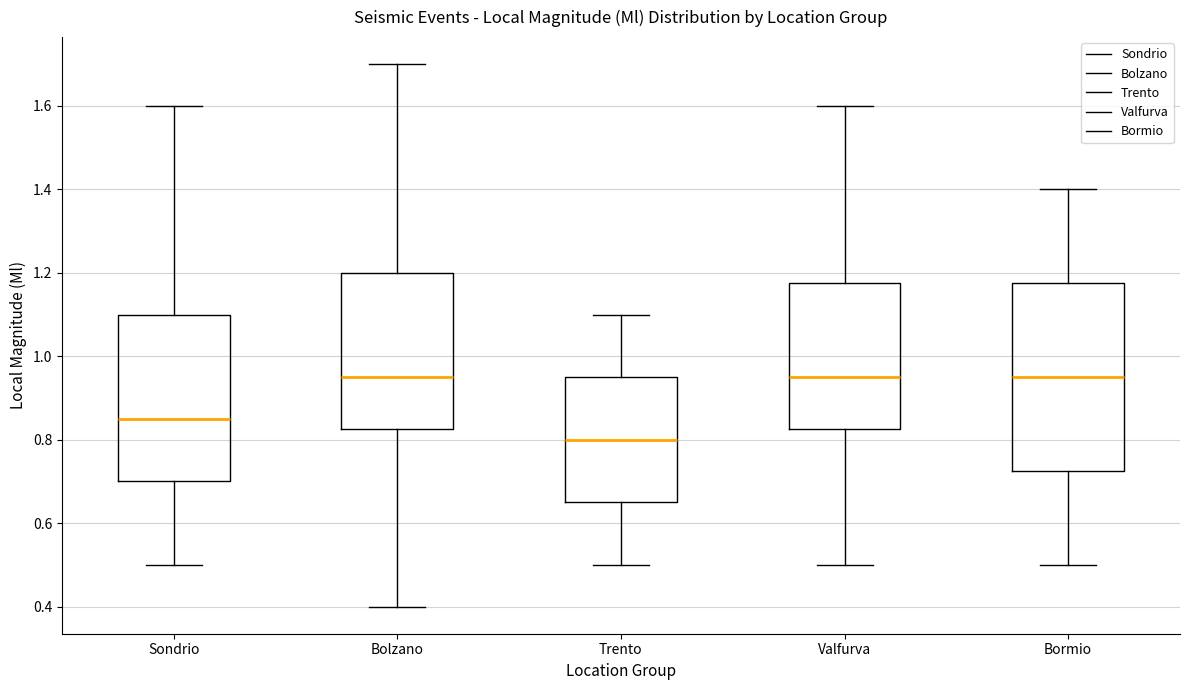

Reading left to right, read every box against the y-axis: the position of its median line, the range the box covers, and the ends of its whiskers. The values are not printed on the chart, so give them approximately, as read against the axis.

Sondrio: median 0.86, box 0.70 to 1.10, whiskers 0.50 to 1.60
Bolzano: median 0.96, box 0.82 to 1.20, whiskers 0.40 to 1.70
Trento: median 0.80, box 0.66 to 0.96, whiskers 0.50 to 1.10
Valfurva: median 0.96, box 0.82 to 1.18, whiskers 0.50 to 1.60
Bormio: median 0.96, box 0.72 to 1.18, whiskers 0.50 to 1.40